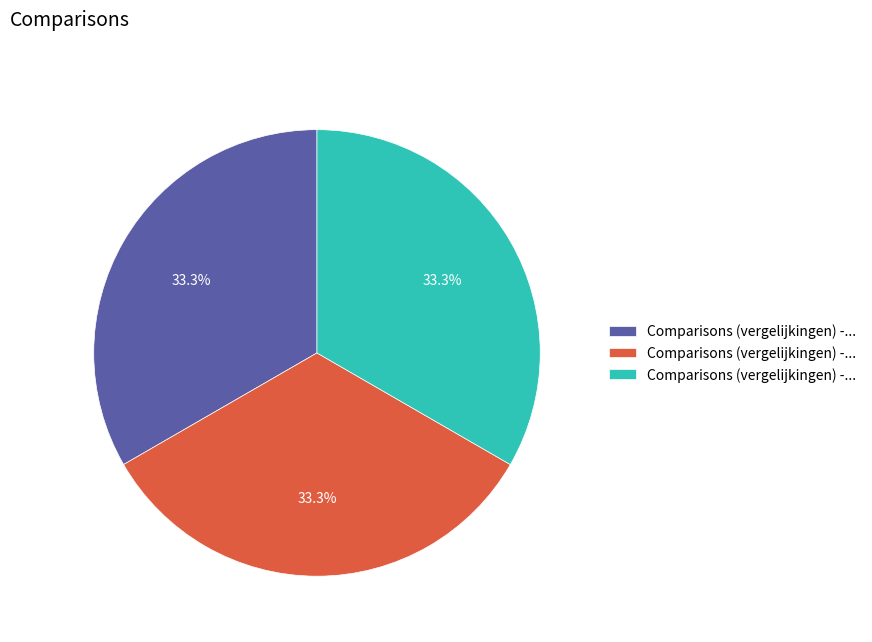

Is there a majority slice in this chart?

No